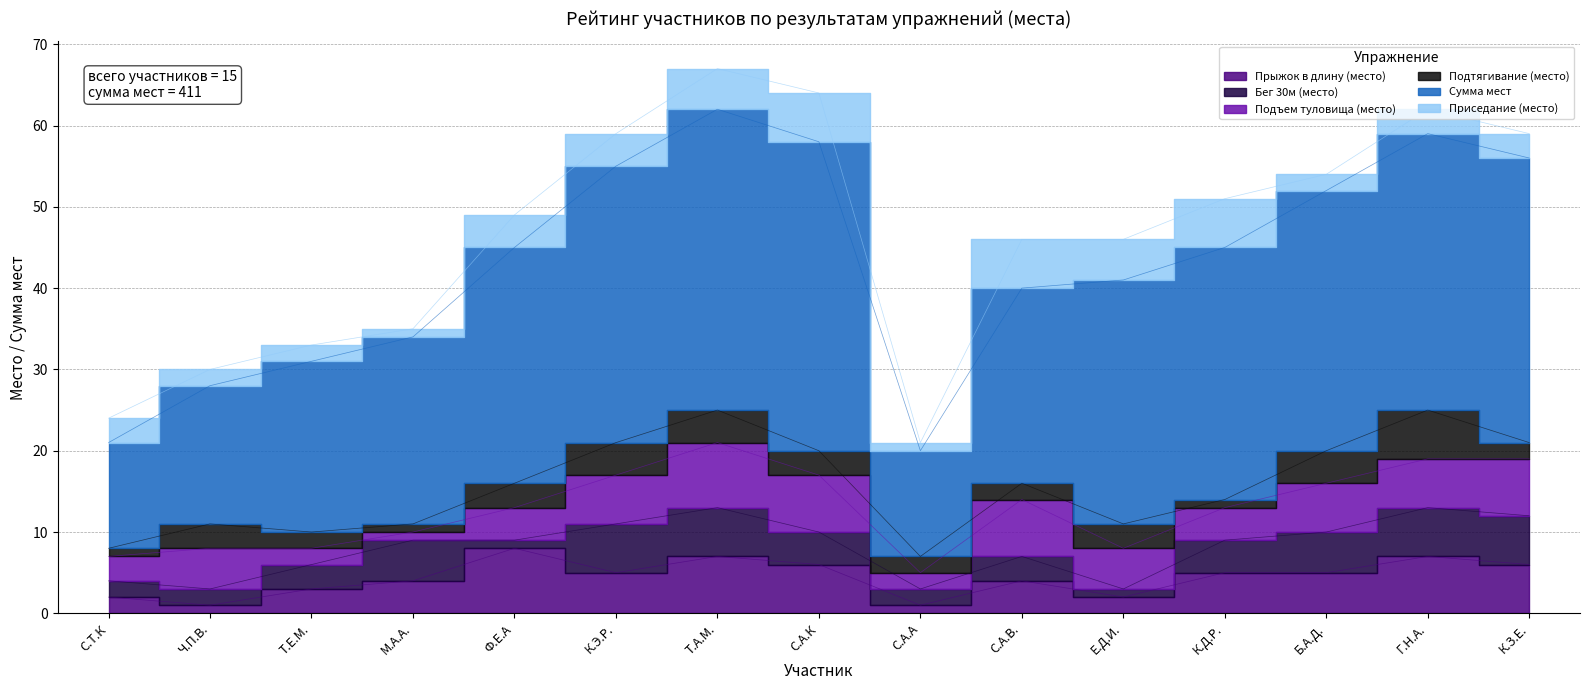

List the series in order of their peak value, highest first.

Сумма мест, Прыжок в длину (место), Подъем туловища (место), Бег 30м (место), Подтягивание (место), Приседание (место)